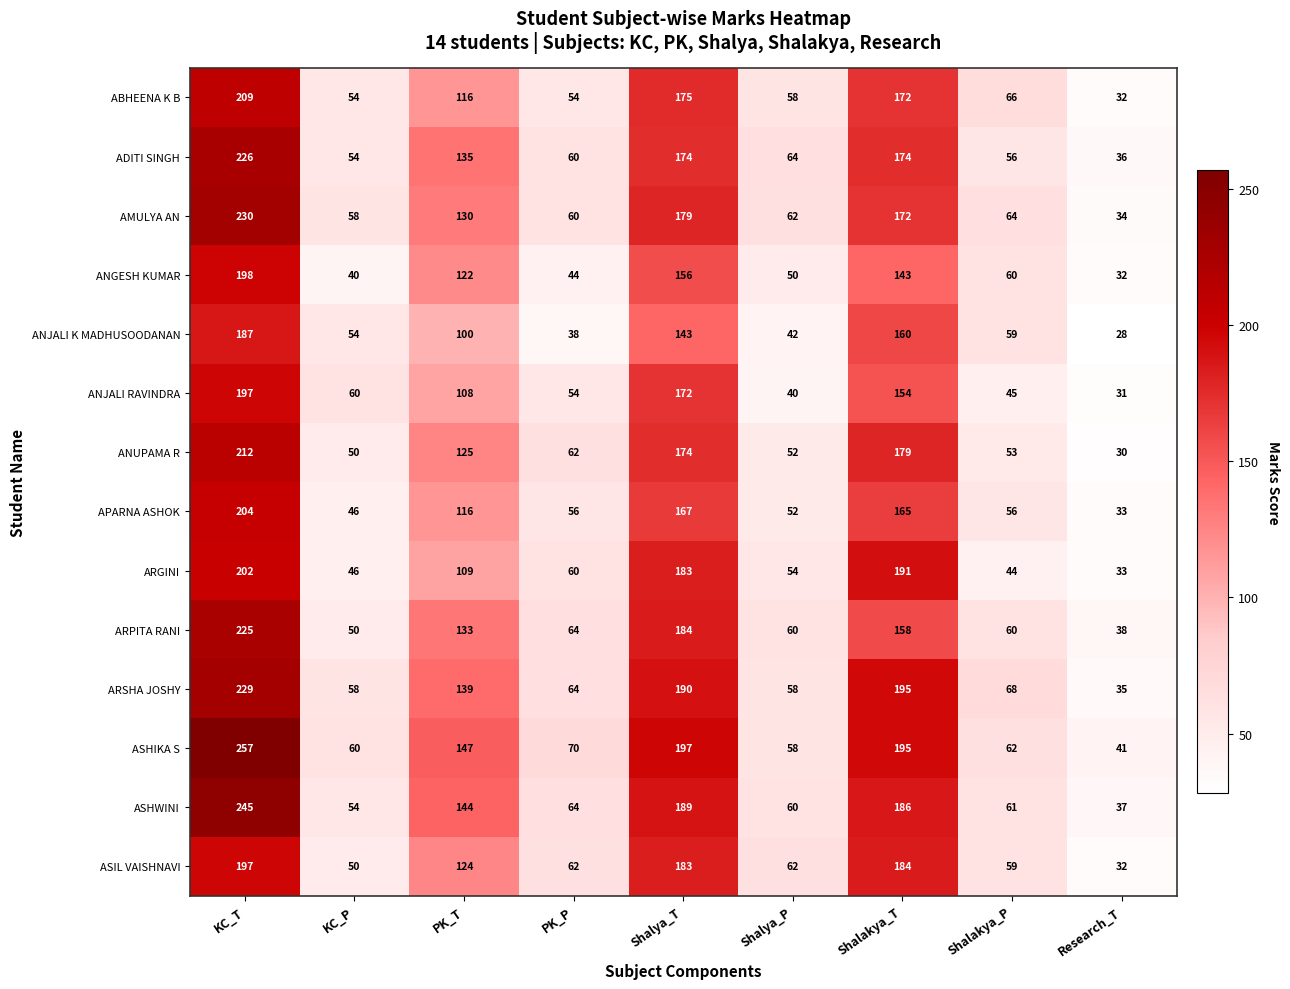

Which series has the largest total across all categories?

ASHIKA S